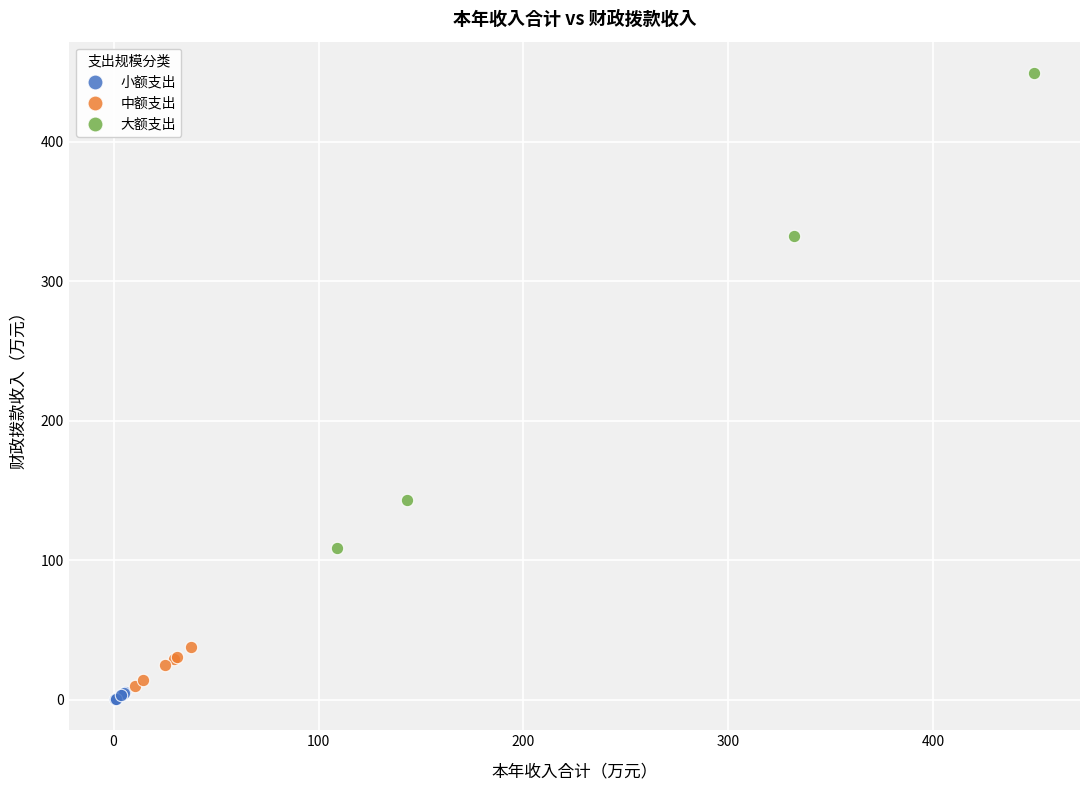

Which series contains the lowest Y value?

小额支出